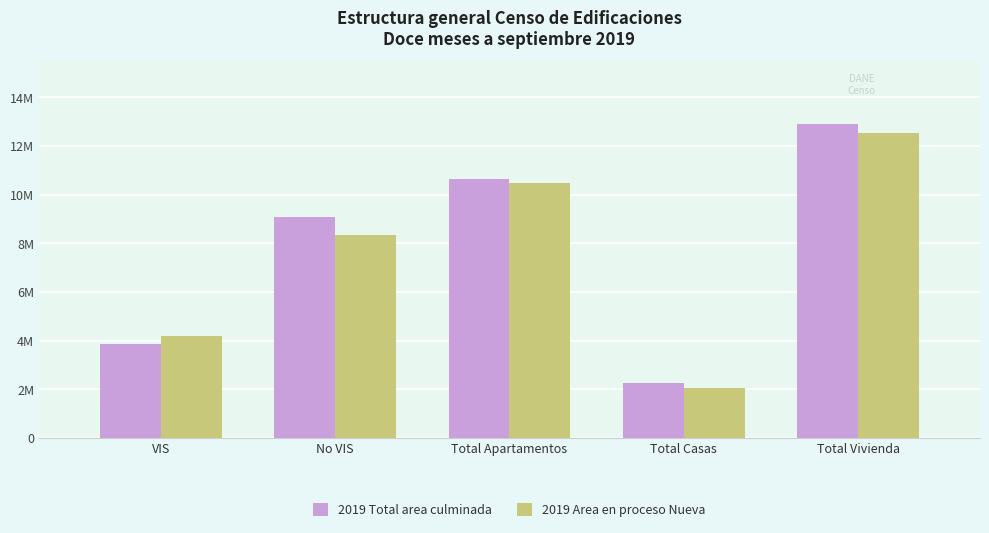

What is the maximum value shown in the chart?

12912513